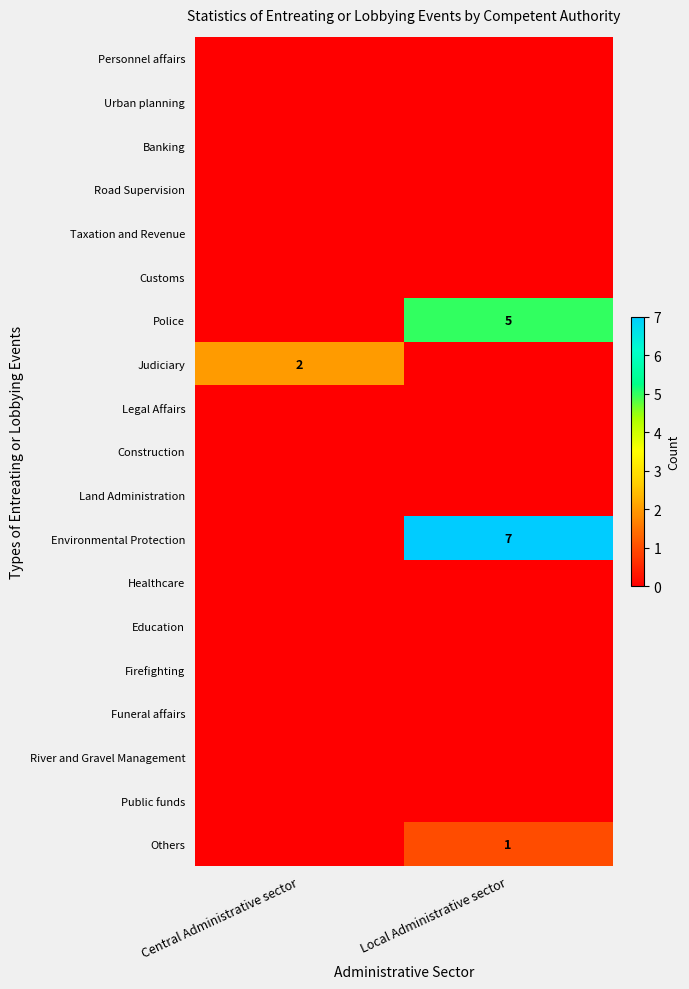

Is the value of Road Supervision at Central Administrative sector greater than the value of Urban planning at Central Administrative sector?

No